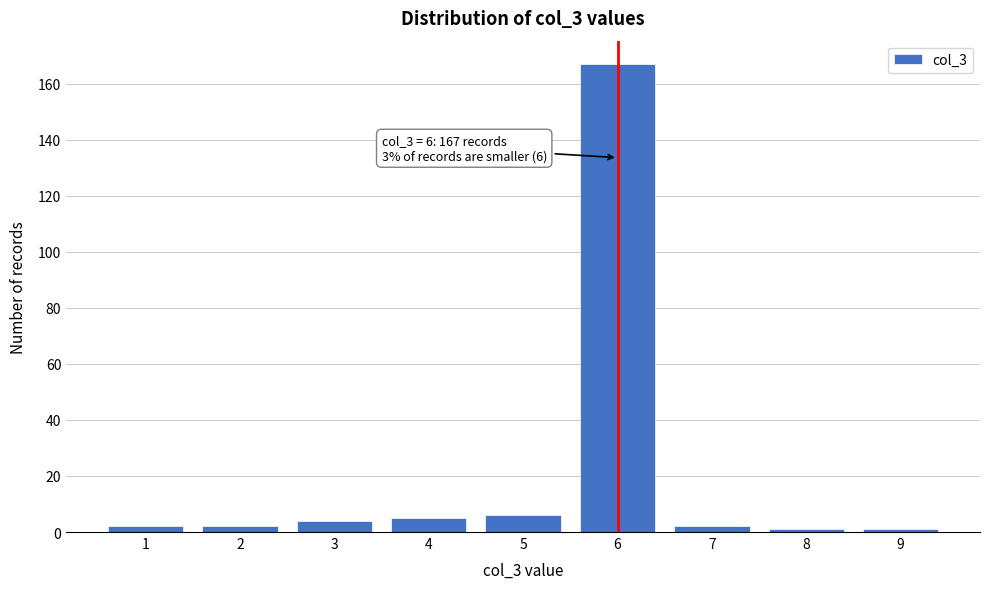

Reading left to right, extract all data points from this chart.

1=2	2=2	3=4	4=5	5=6	6=167	7=2	8=1	9=1